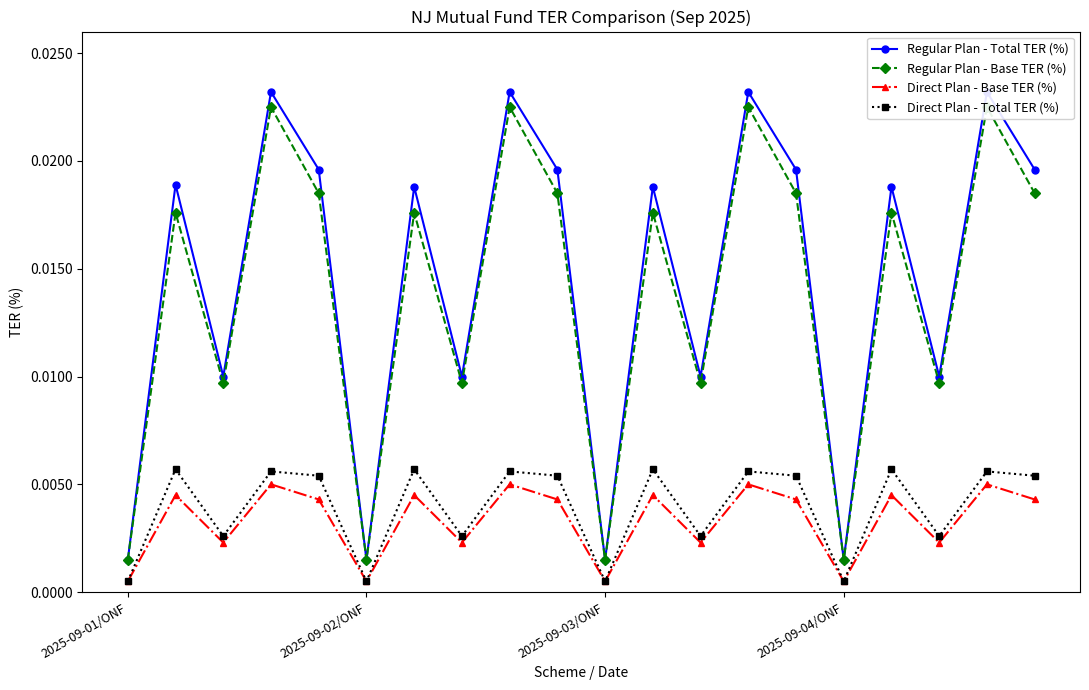

Does the chart have visible grid lines?

No